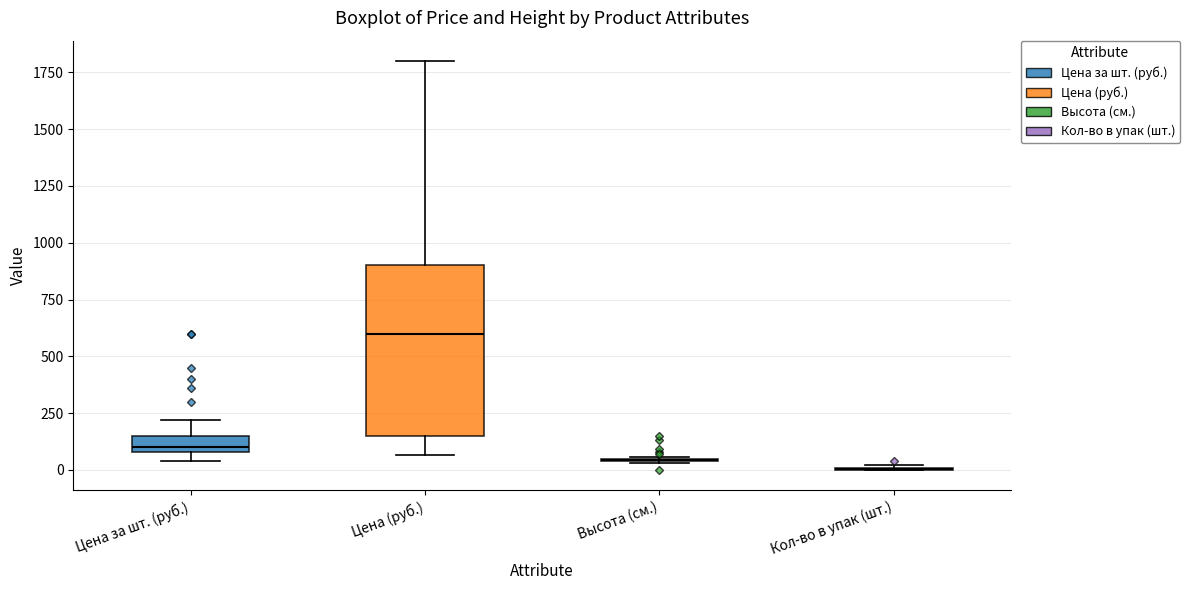

Where is the lower edge of the box for Цена за шт. (руб.) on the y-axis? The values are not printed on the chart, so give them approximately, as read against the axis.

100